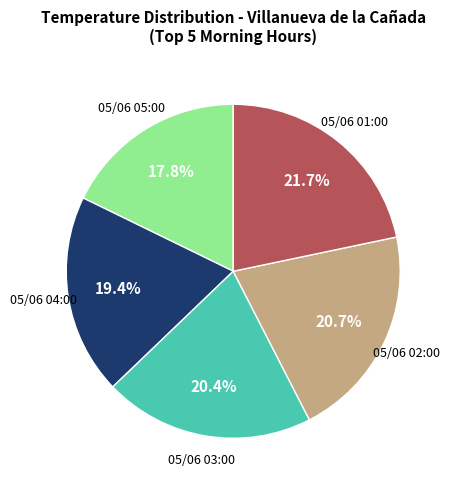

Does any single category account for the majority?

No